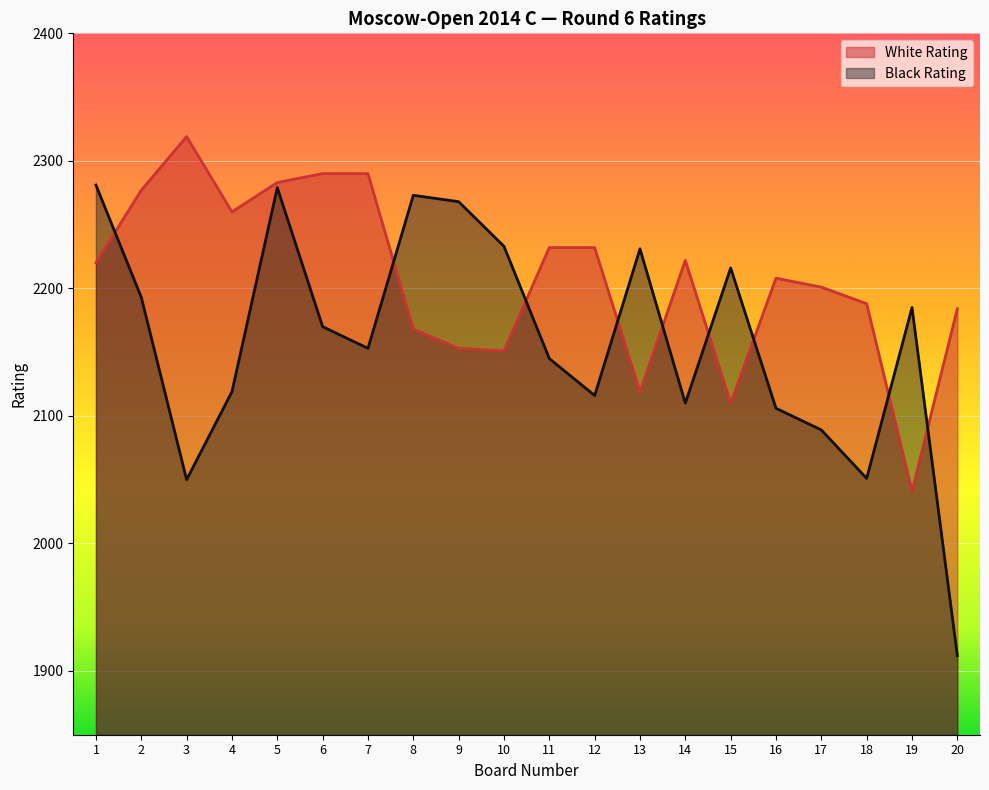

How many categories are shown in the chart?

20